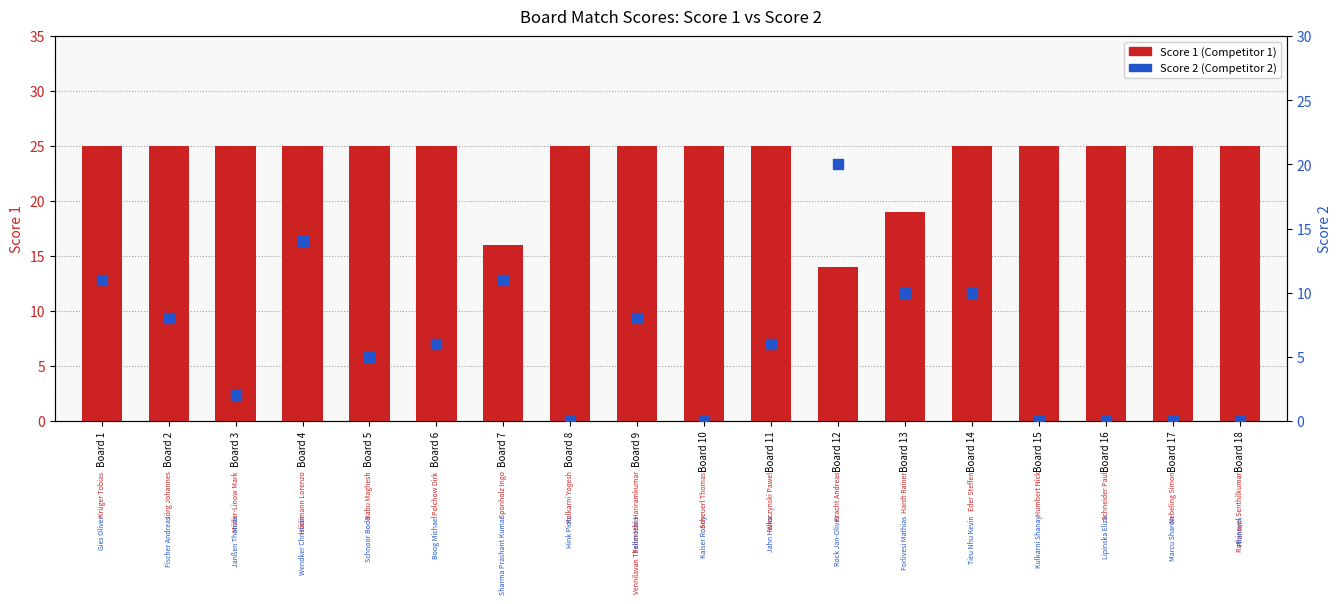

Which series has the widest spread of Y values?

Score 2 (Competitor 2)